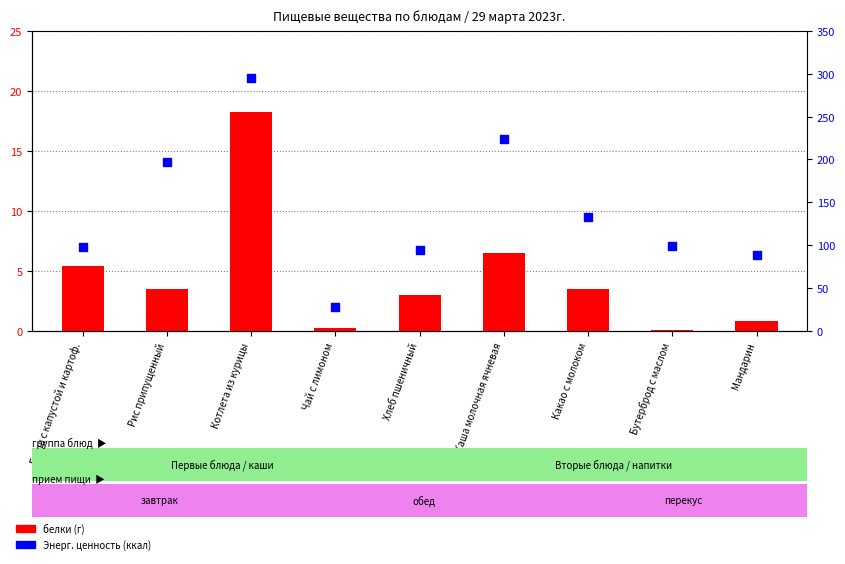

What are all the series names shown in the legend?

белки (г), Энерг. ценность (ккал)